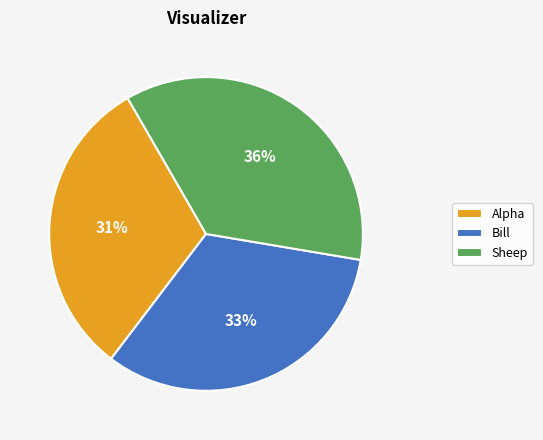

Count the number of slices in the pie.

3